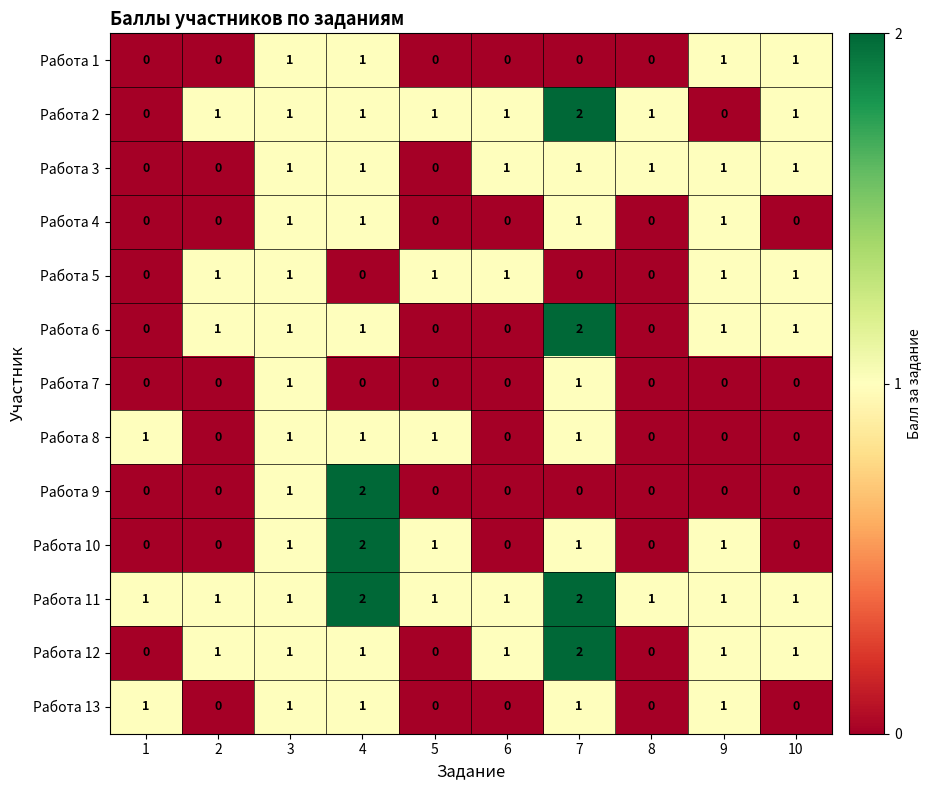

What is the total value across all series at 3?

13